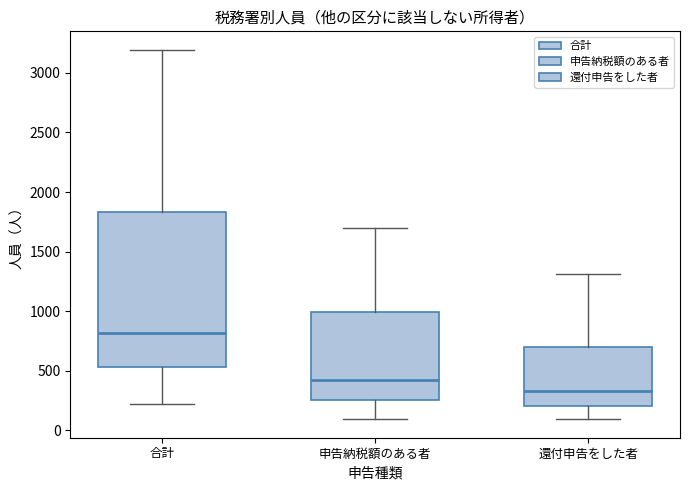

Where does the median line of the box for 還付申告をした者 sit on the y-axis? The values are not printed on the chart, so give them approximately, as read against the axis.

350